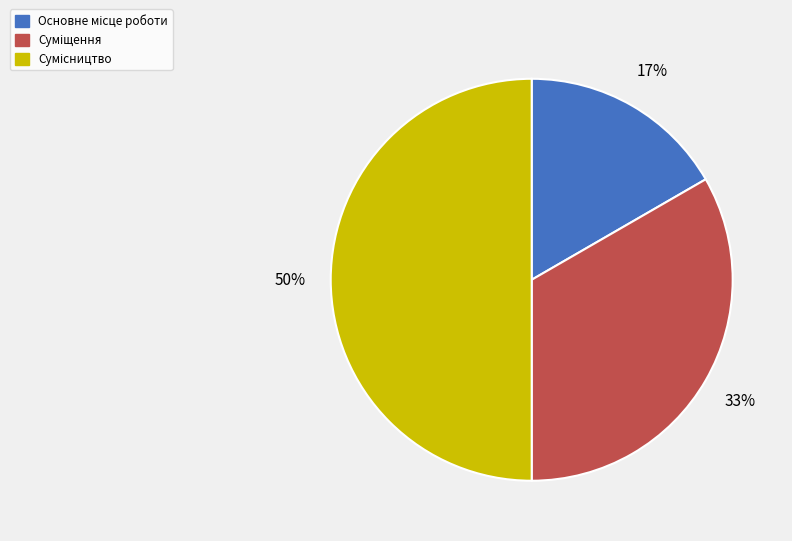

To the nearest percent, what is the difference between the largest and smallest slice percentages?

33%